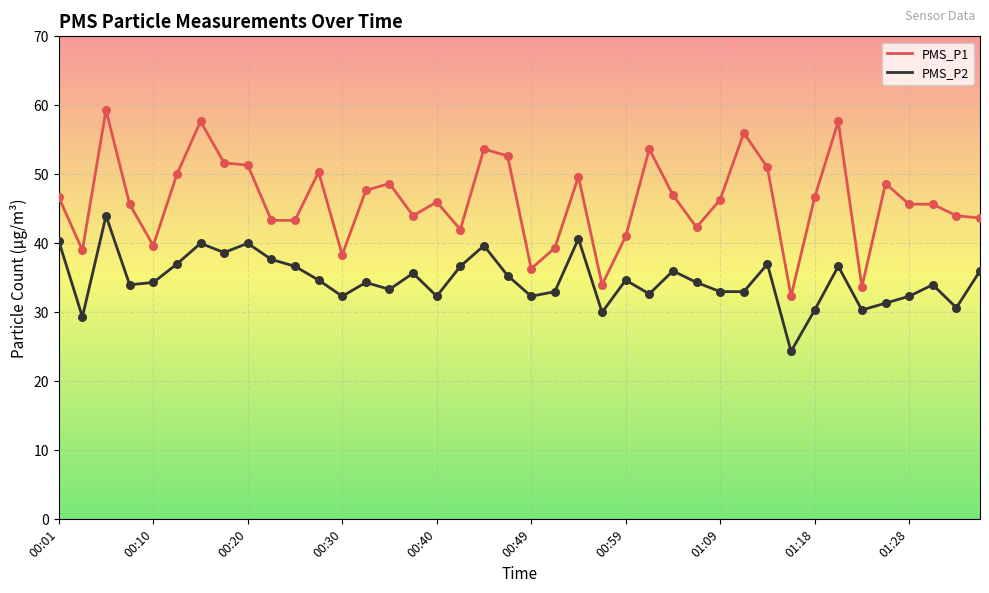

Which series has the widest spread of values?

PMS_P1